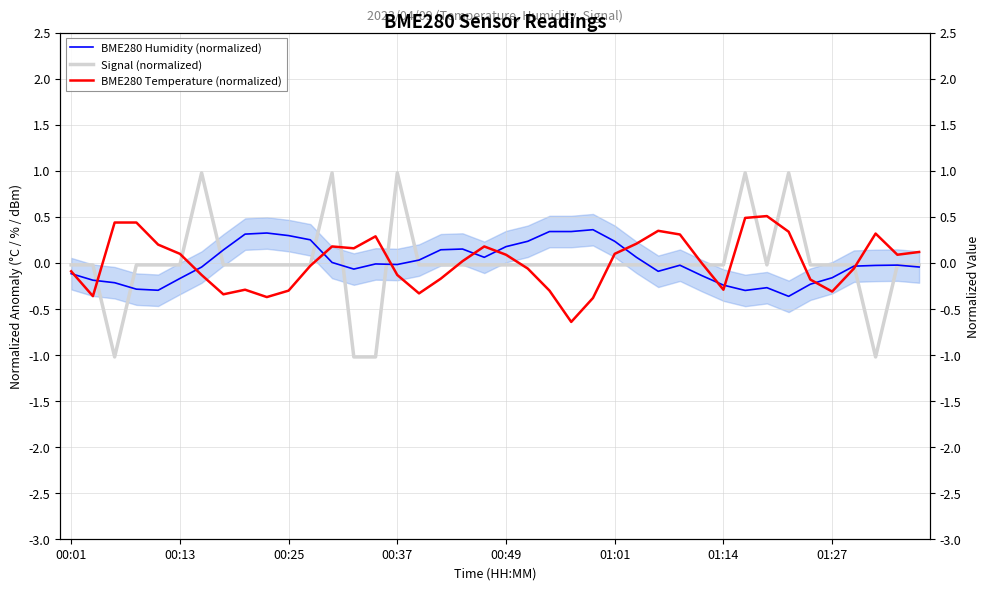

What is the highest value of the Signal (normalized) series?

1.0